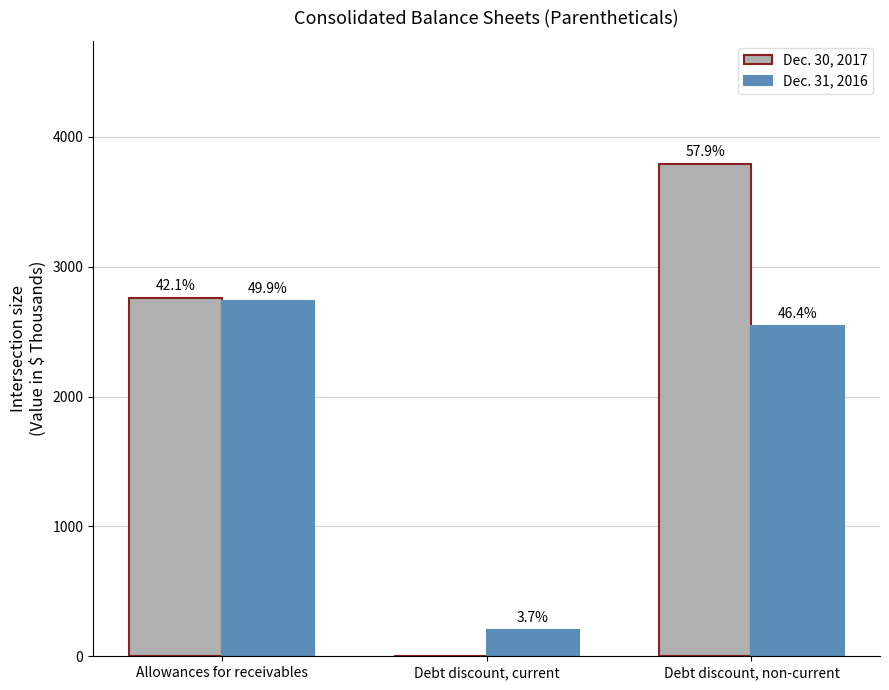

Are the bars grouped side by side (vs. stacked)?

Yes